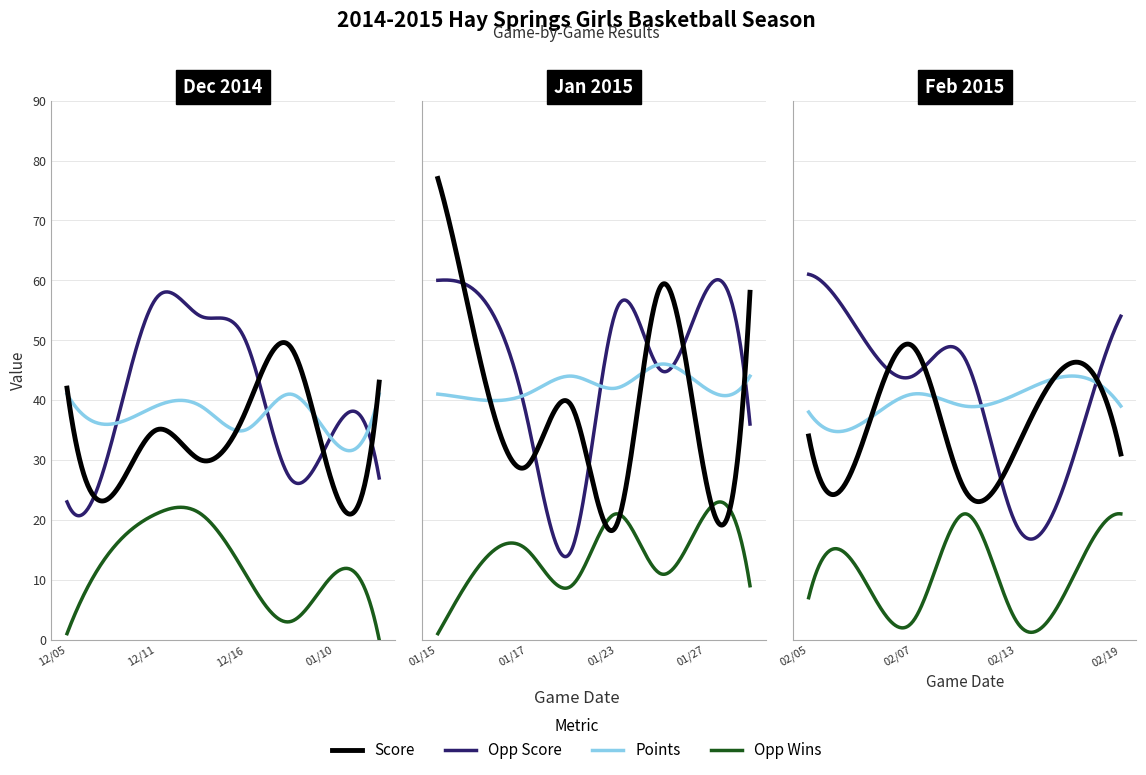

Which category has the lowest value in the Opp Wins series?

01/12